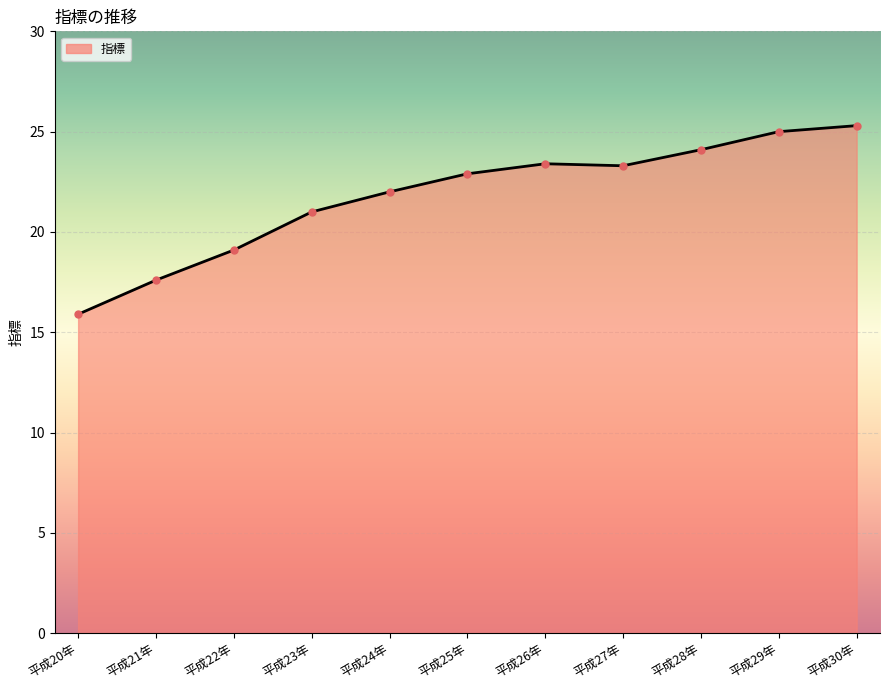

At which category does the chart reach its minimum across all series?

平成20年